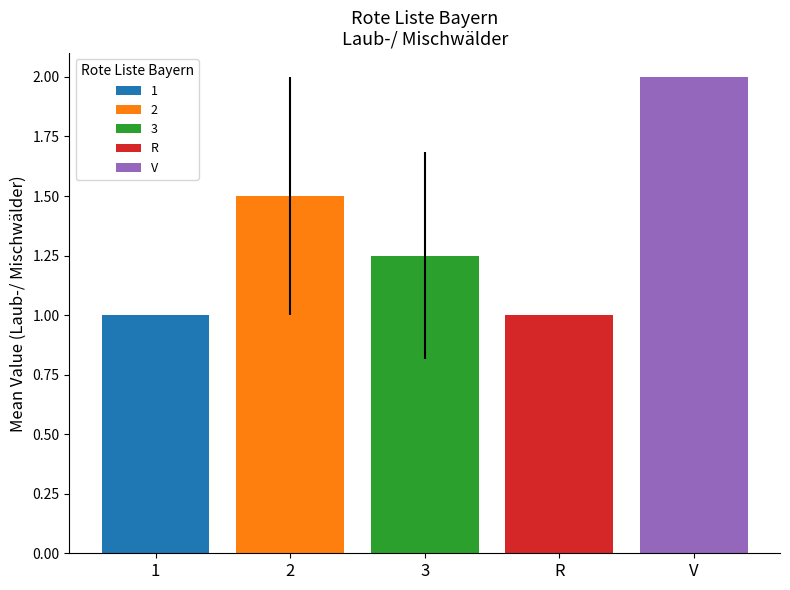

Are the bars grouped side by side (vs. stacked)?

Yes